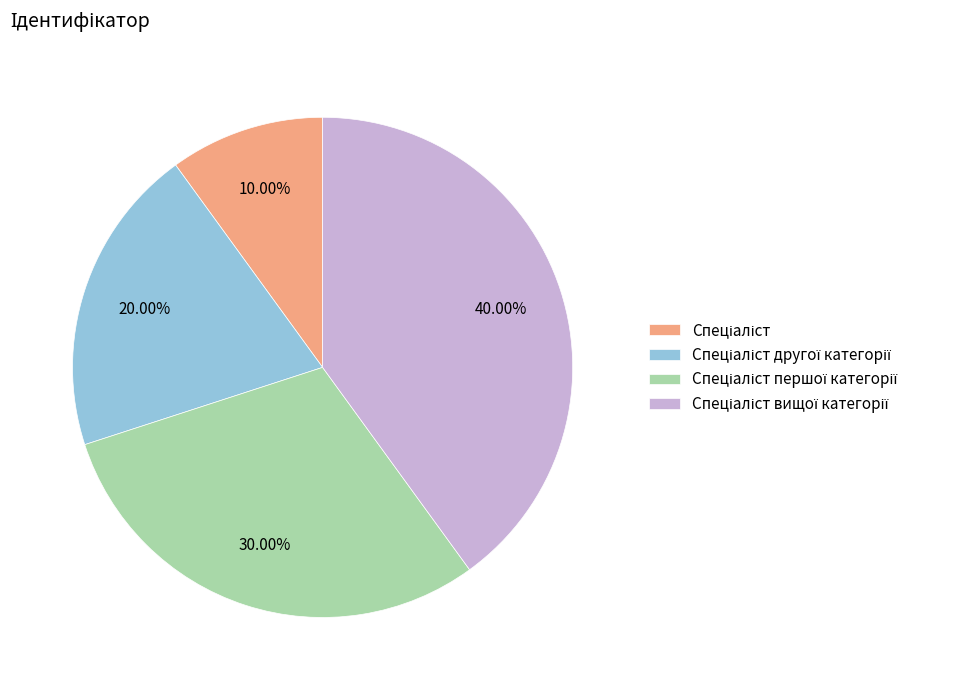

Is there any slice that represents more than half of the pie?

No